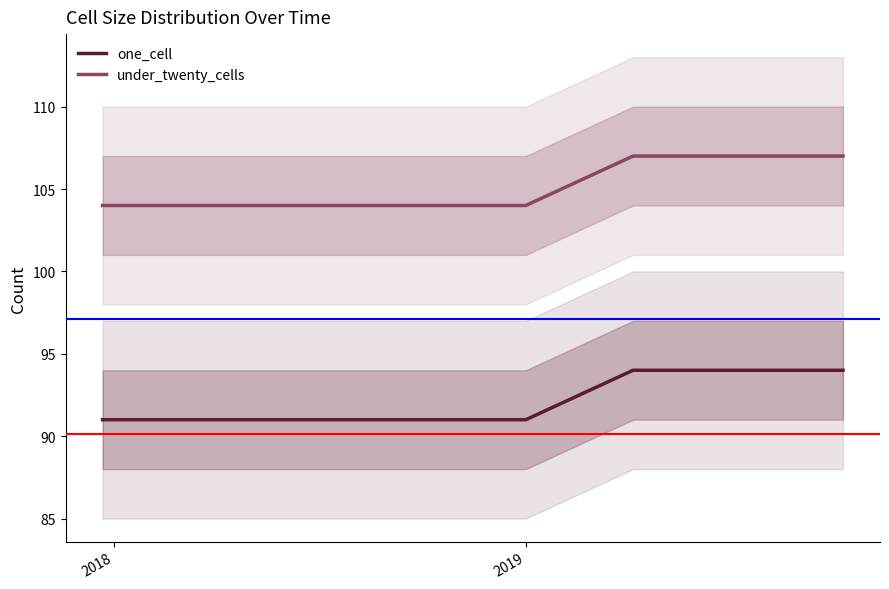

True or false: under_twenty_cells and one_cell intersect in this chart.

False